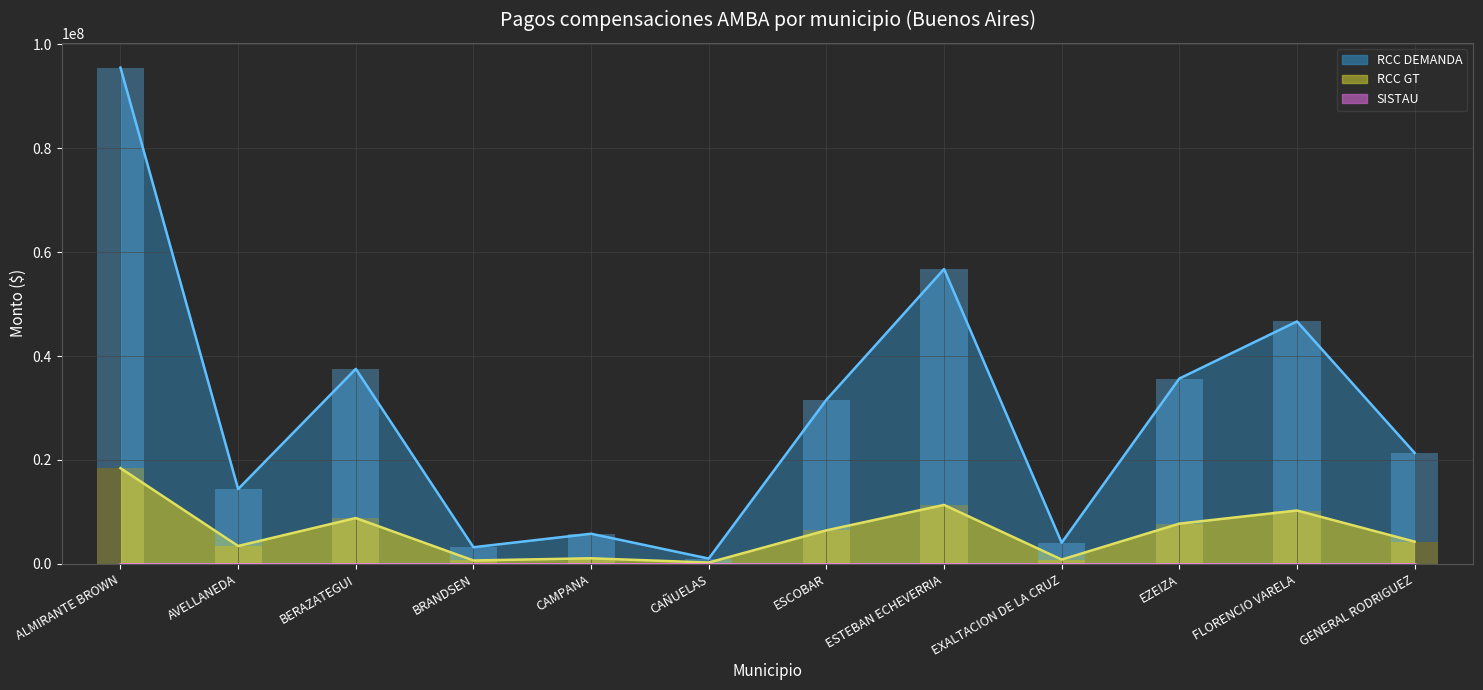

What is the sum of all RCC DEMANDA values?

279800649.2